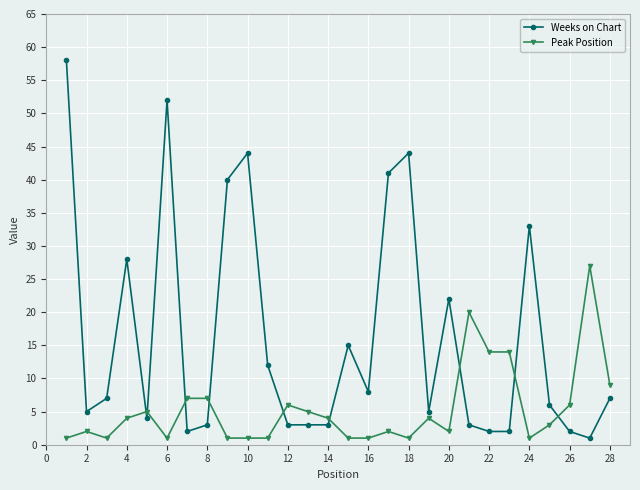

Which series has the largest total across all categories?

Weeks on Chart